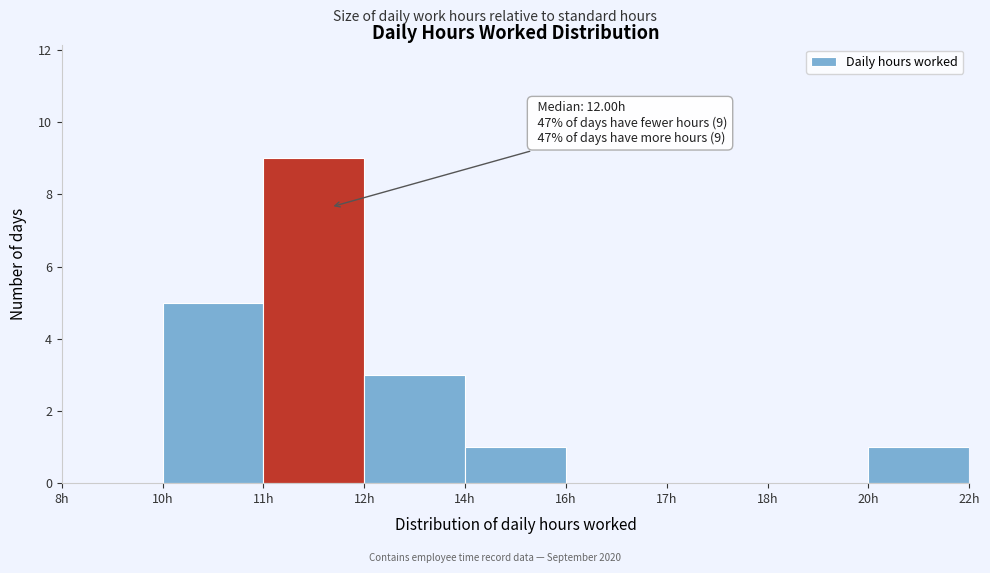

Reading left to right, what are all the values shown in this chart?

8h=0	10h=5	11h=9	12h=3	14h=1	16h=0	17h=0	18h=0	20h=1